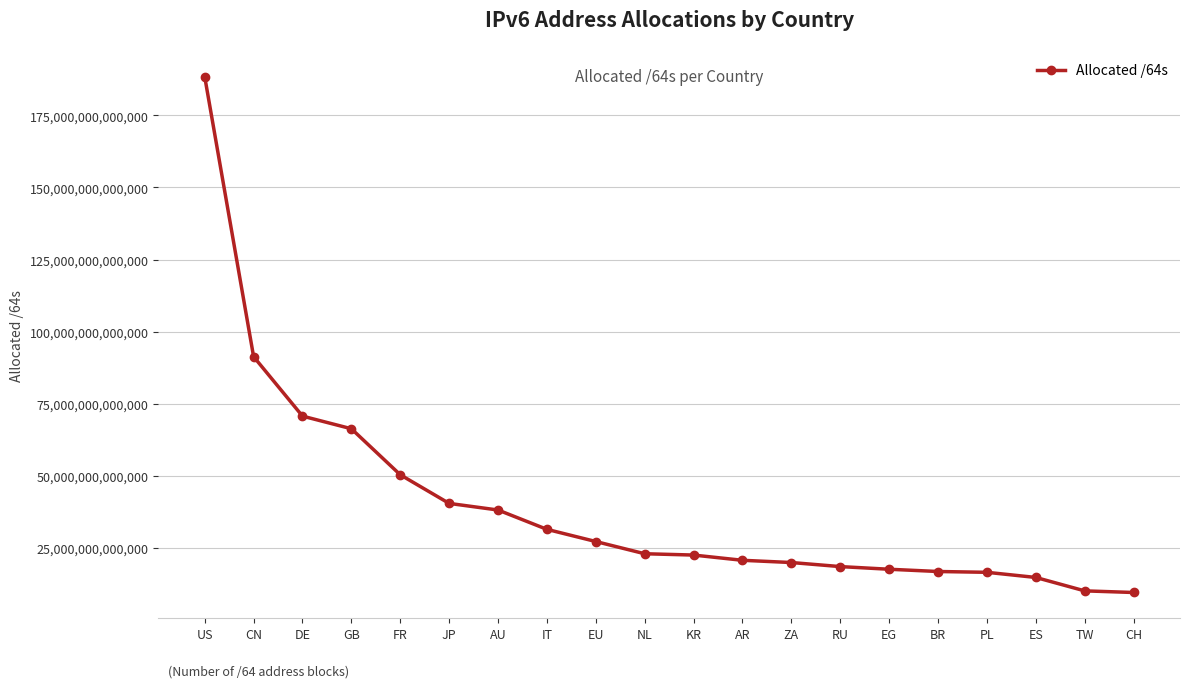

Which has a higher value, IT or FR?

FR